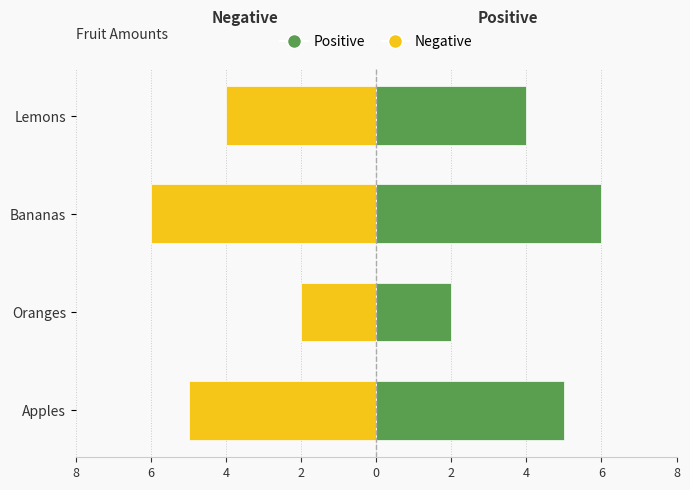

Which series has the largest total across all categories?

Positive